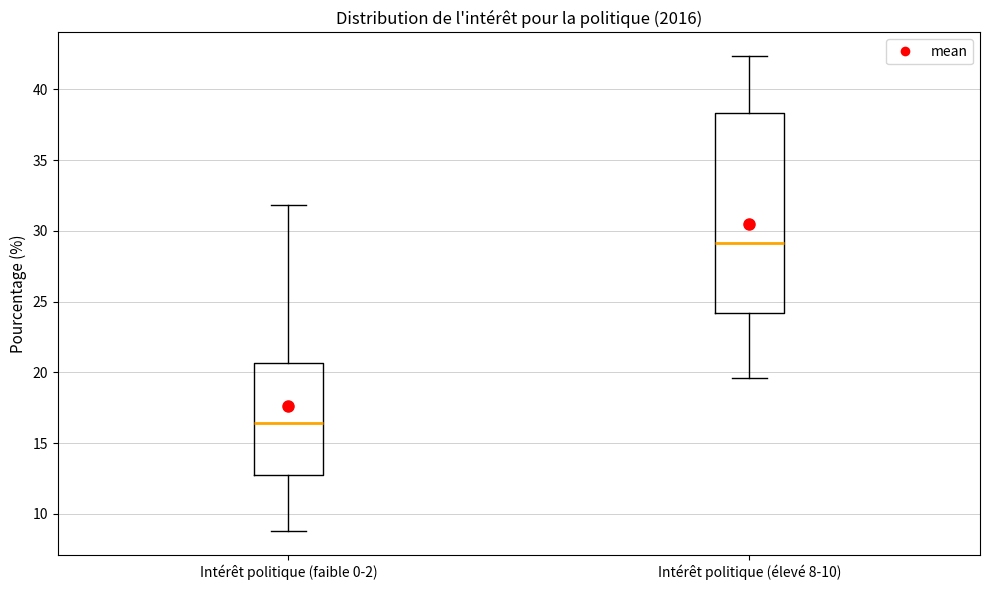

Reading left to right, transcribe this box plot: for each box, give where its median line is, the range the box spans, and where its two whiskers end, as read against the y-axis. The values are not printed on the chart, so give them approximately, as read against the axis.

Intérêt politique (faible 0-2): median 16.5, box 12.5 to 20.5, whiskers 9.0 to 32.0
Intérêt politique (élevé 8-10): median 29.0, box 24.0 to 38.5, whiskers 19.5 to 42.5